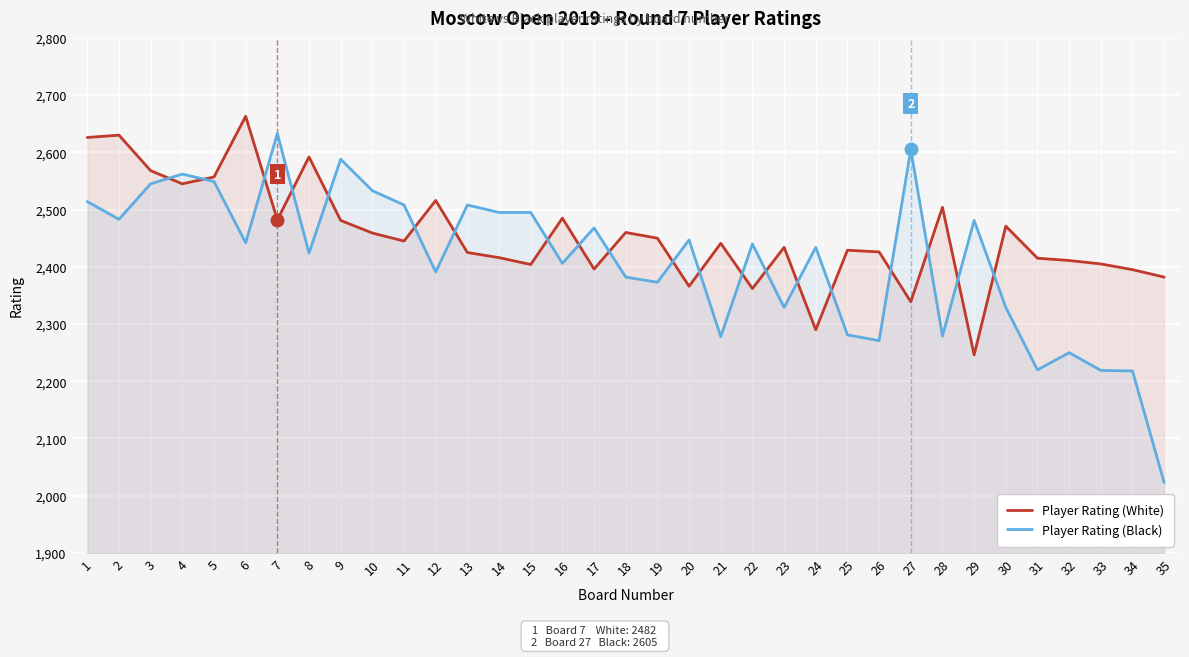

Where does the Player Rating (Black) series first go above 2440?

1